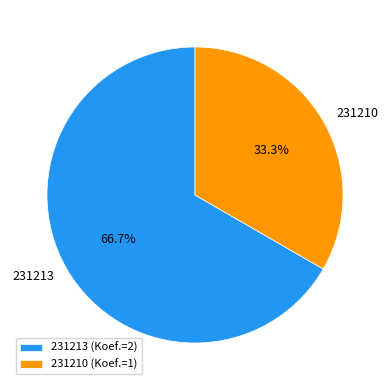

What percentage is the 231213 slice, to the nearest percent?

67%